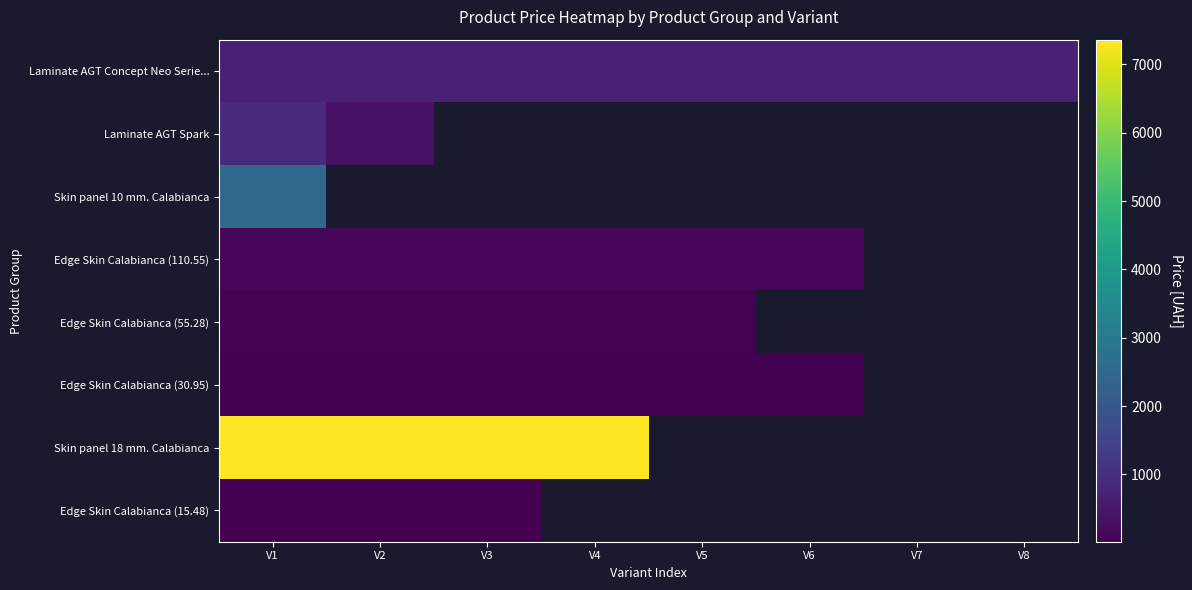

Is the value of Edge Skin Calabianca (55.28) at V6 greater than the value of Laminate AGT Spark at V5?

No